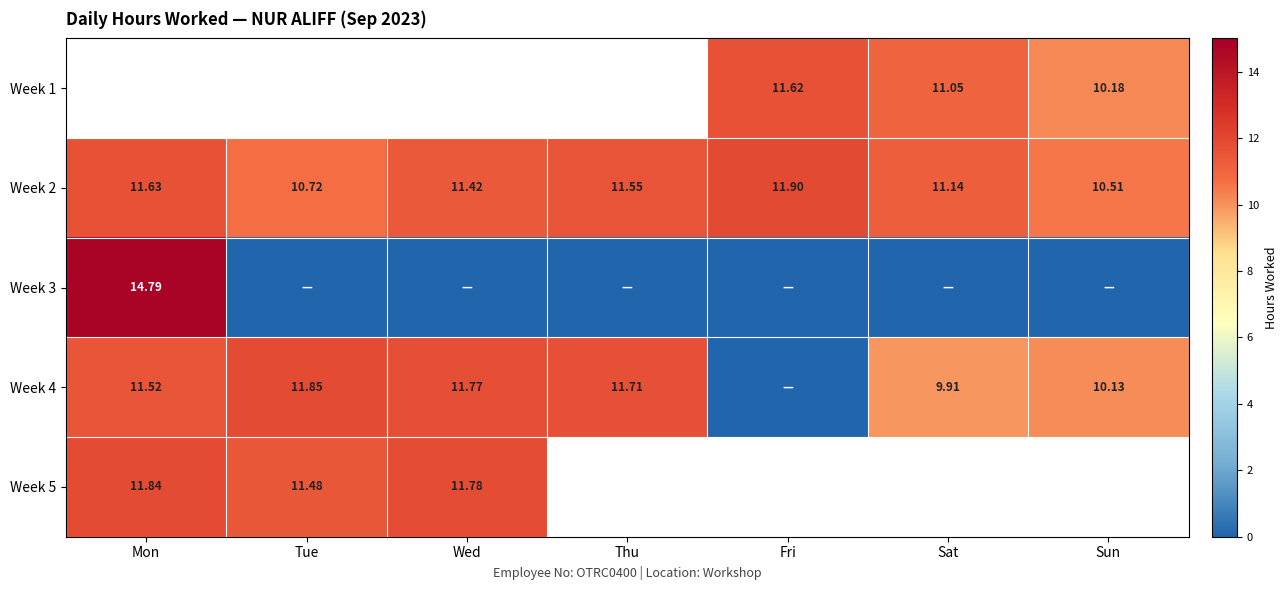

List the labels in order of Week 2 value, largest first.

Fri, Mon, Thu, Wed, Sat, Tue, Sun